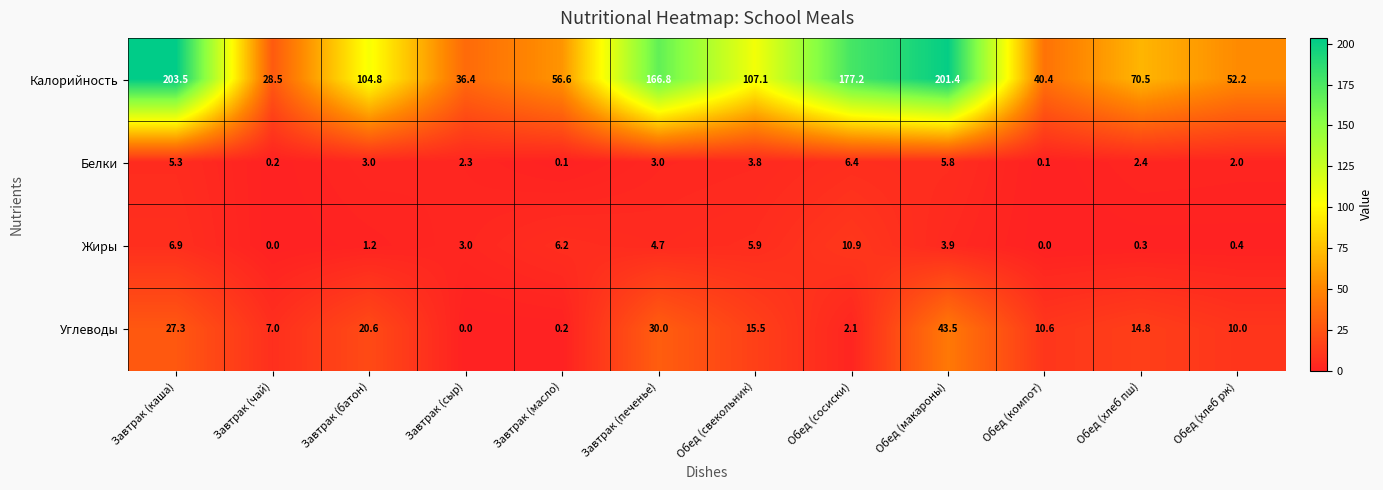

Where does the Калорийность series first go above 104?

Завтрак (каша)